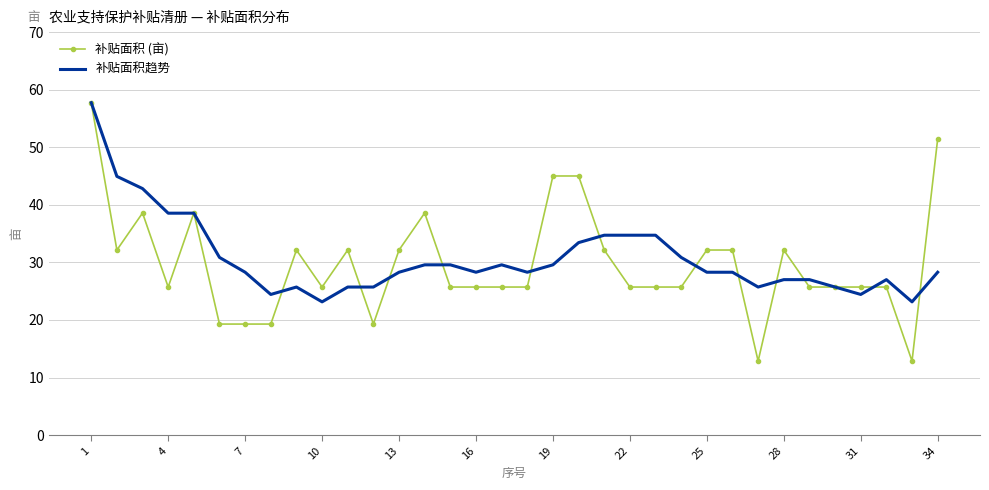

Which series has the widest spread of values?

补贴面积 (亩)